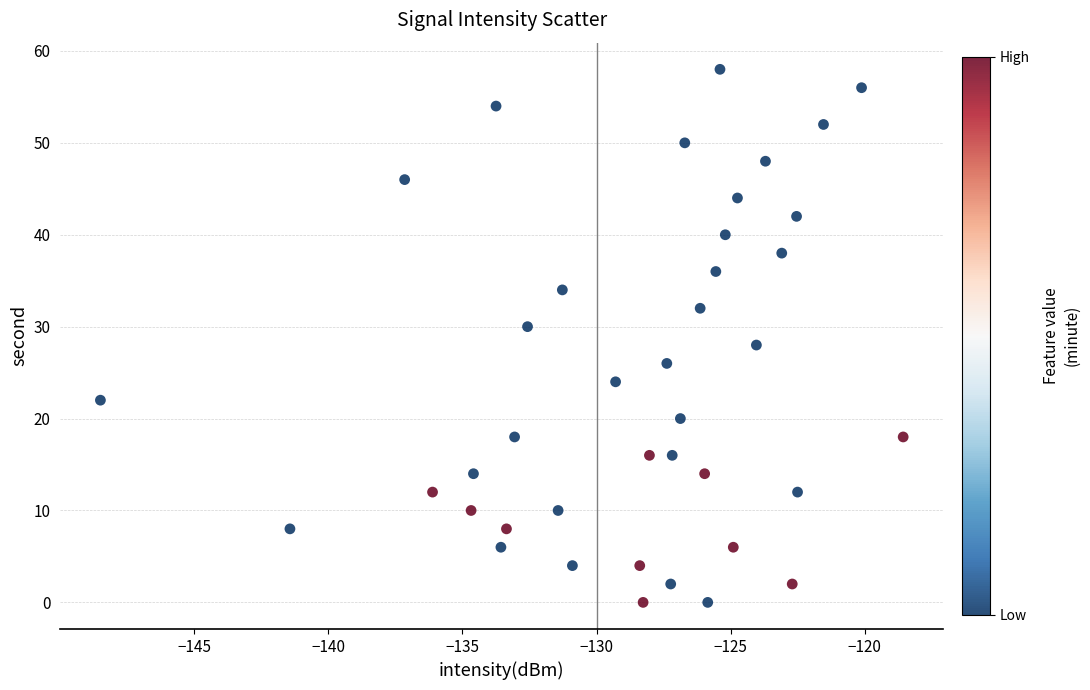

What is the range of Y values (max minus min)?

58